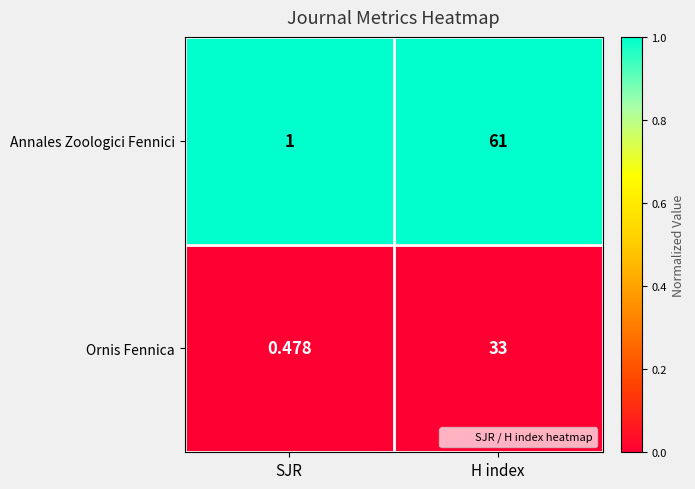

What is the total value across all series at H index?

94.0